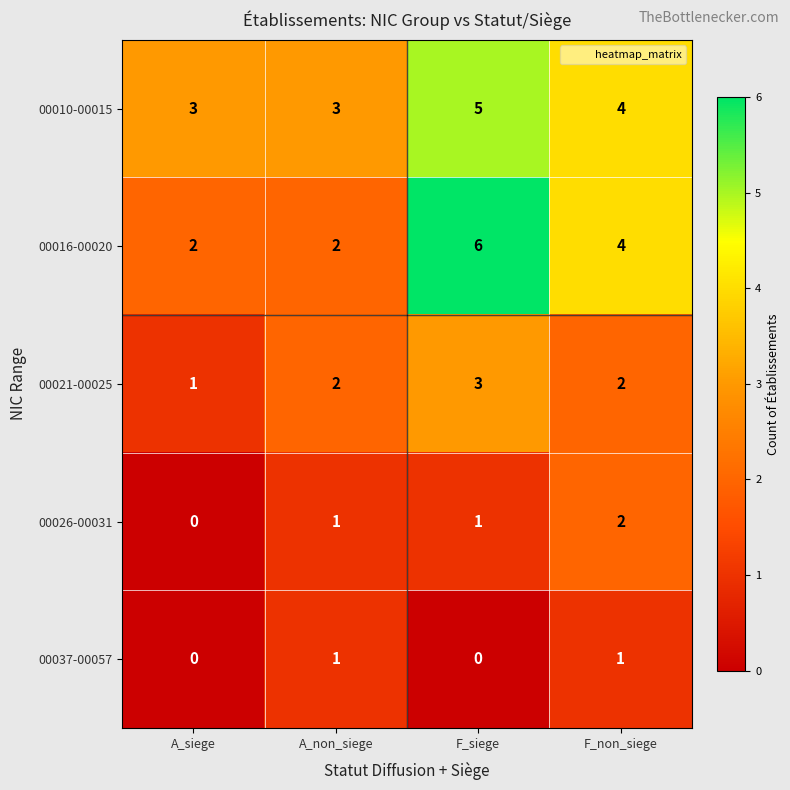

What is the total value across all series at A_non_siege?

9